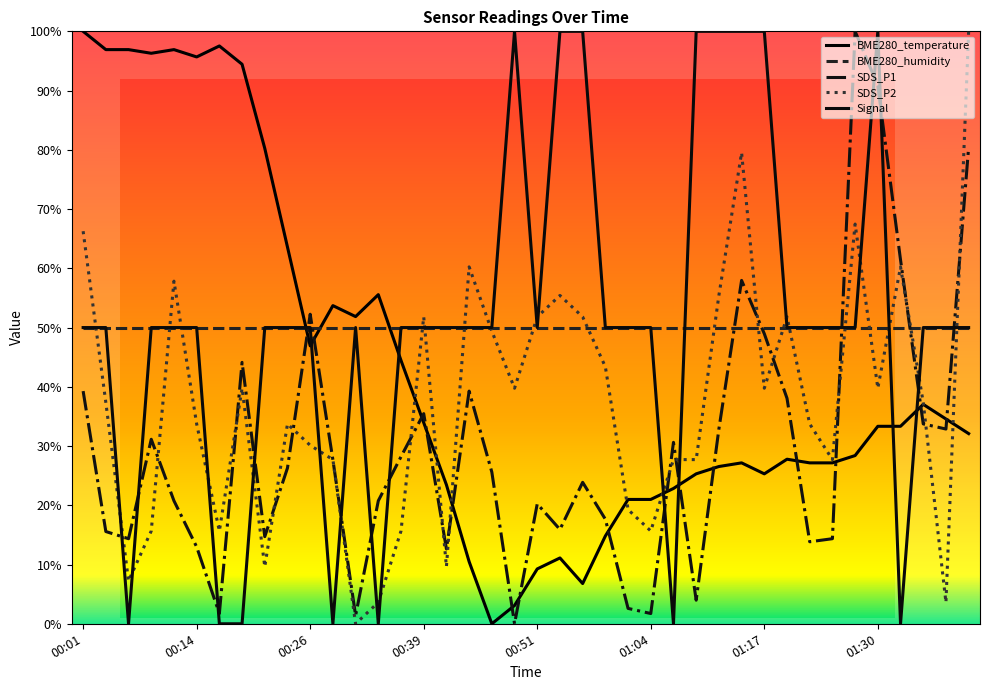

The value of Signal at 00:31 is 68.7. True or false?

False